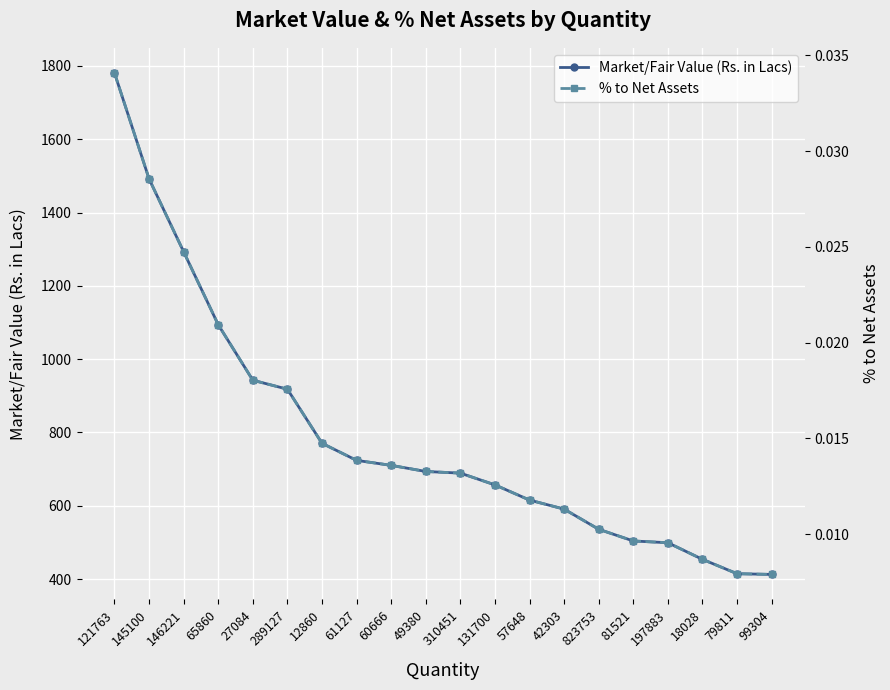

Between 289127 and 18028, which series saw the biggest shift?

Market/Fair Value (Rs. in Lacs)